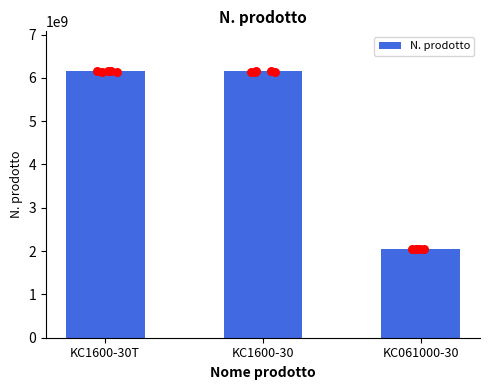

What is the change in value from KC1600-30T to KC061000-30?

-4100236746